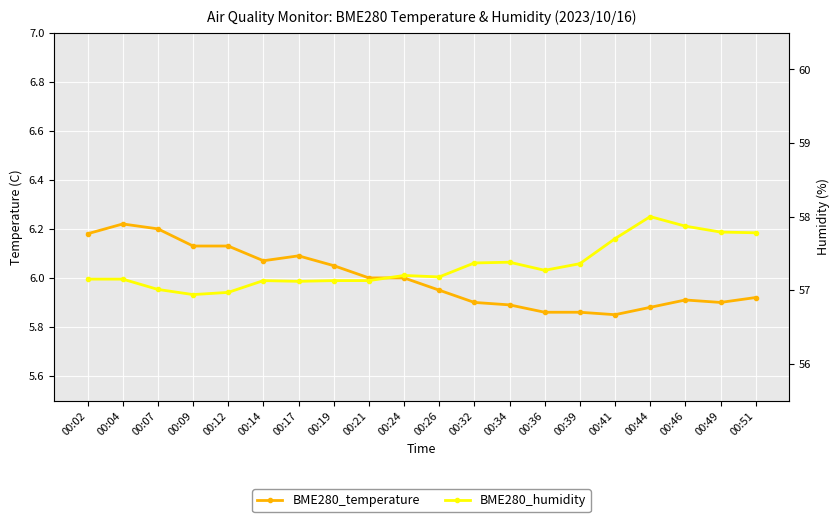

What is the sum of the BME280_humidity values at 00:24 and 00:21?

114.3